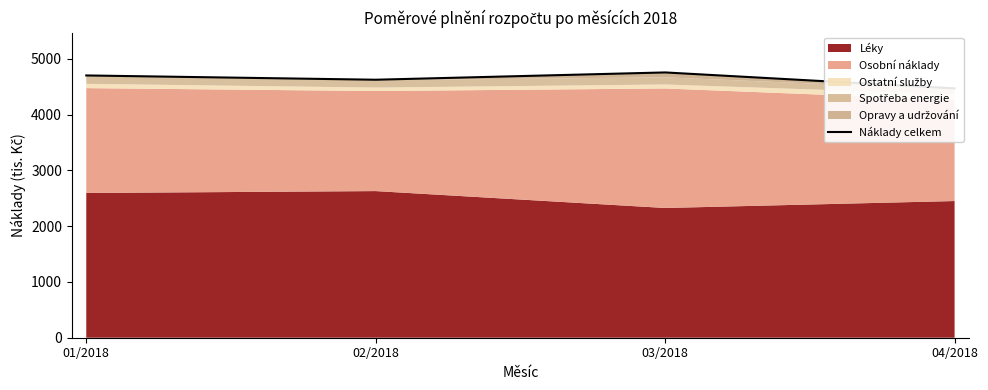

Reading left to right, extract all data points from this chart.

01/2018=4704.7	02/2018=4627.9	03/2018=4758.8	04/2018=4472.8